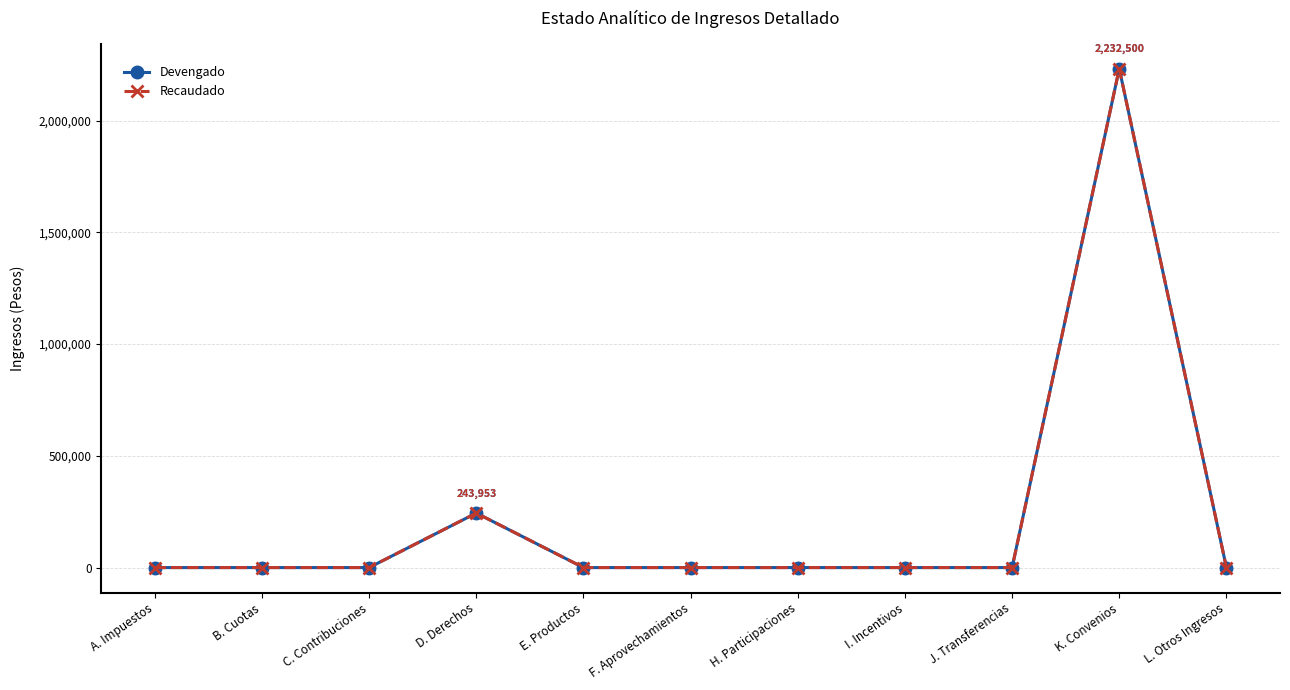

At which category does the chart reach its minimum across all series?

A. Impuestos